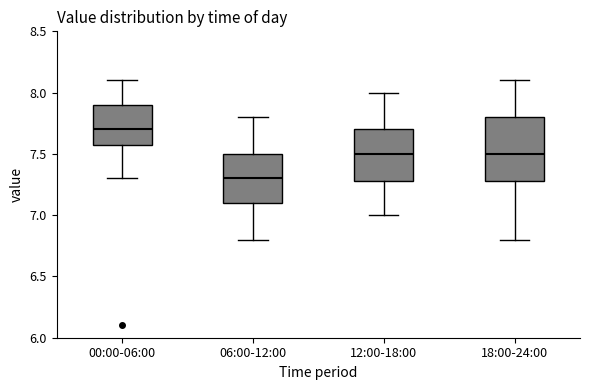

Reading left to right, transcribe this box plot: for each box, give where its median line is, the range the box spans, and where its two whiskers end, as read against the y-axis. The values are not printed on the chart, so give them approximately, as read against the axis.

00:00-06:00: median 7.7, box 7.6 to 7.9, whiskers 7.3 to 8.1
06:00-12:00: median 7.3, box 7.1 to 7.5, whiskers 6.8 to 7.8
12:00-18:00: median 7.5, box 7.3 to 7.7, whiskers 7.0 to 8.0
18:00-24:00: median 7.5, box 7.3 to 7.8, whiskers 6.8 to 8.1